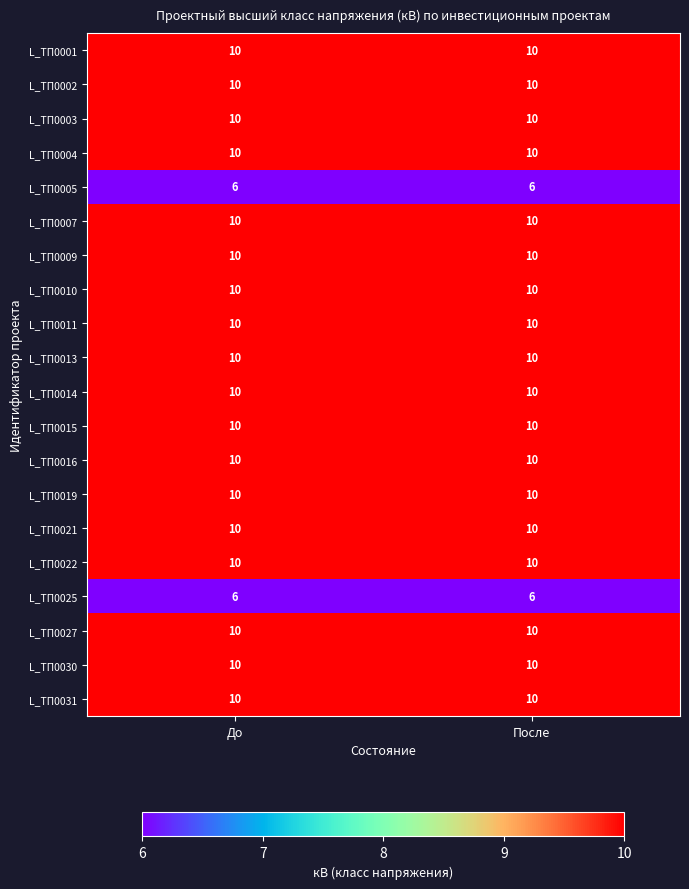

The L_ТП0010 series shows 10 at До. True or false?

True